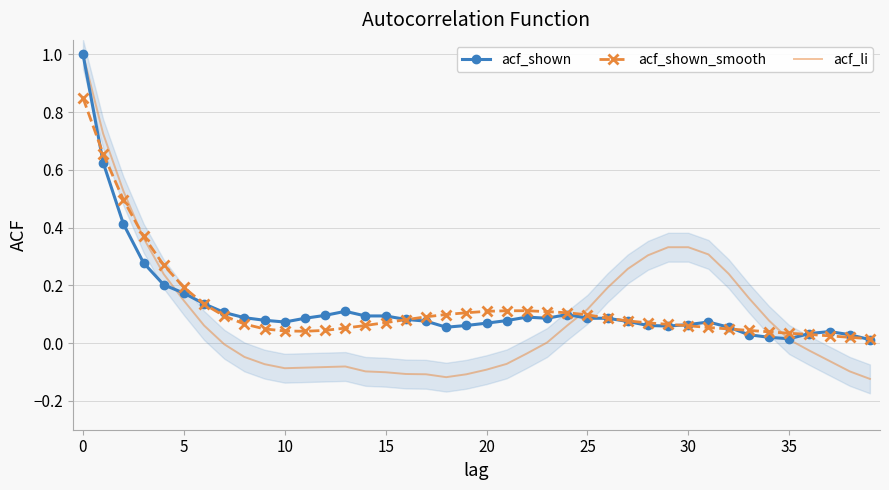

What are all the series names shown in the legend?

acf_shown, acf_shown_smooth, acf_li